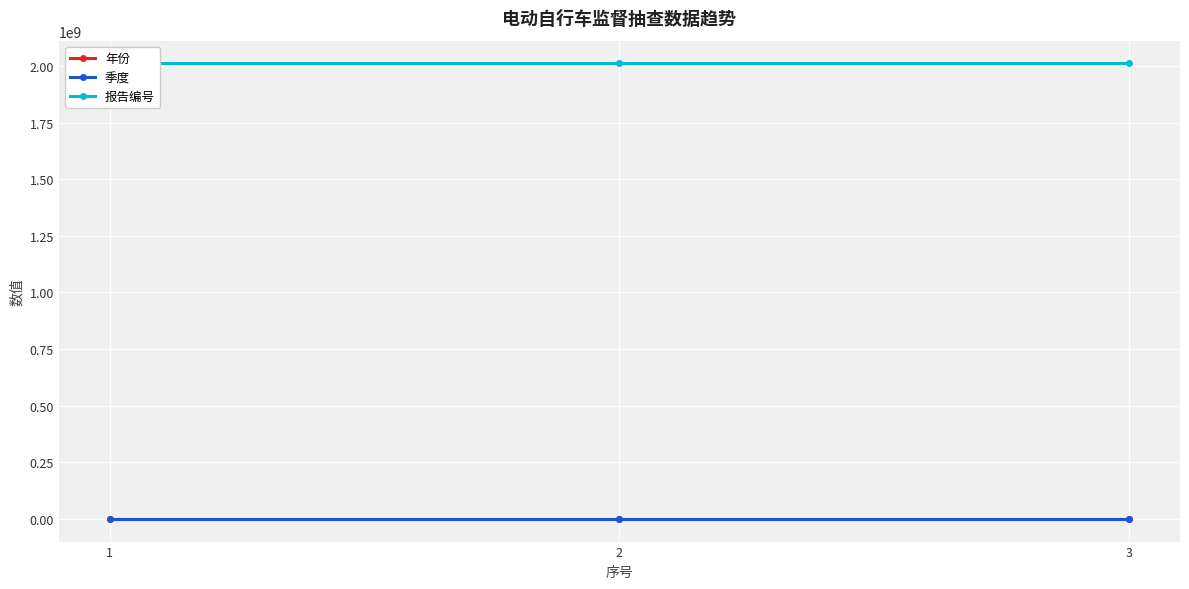

Reading right to left, transcribe all the data shown in this chart.

年份: 3=2020	2=2020	1=2020
季度: 3=3	2=3	1=3
报告编号: 3=2011308280	2=2011308281	1=2011308547